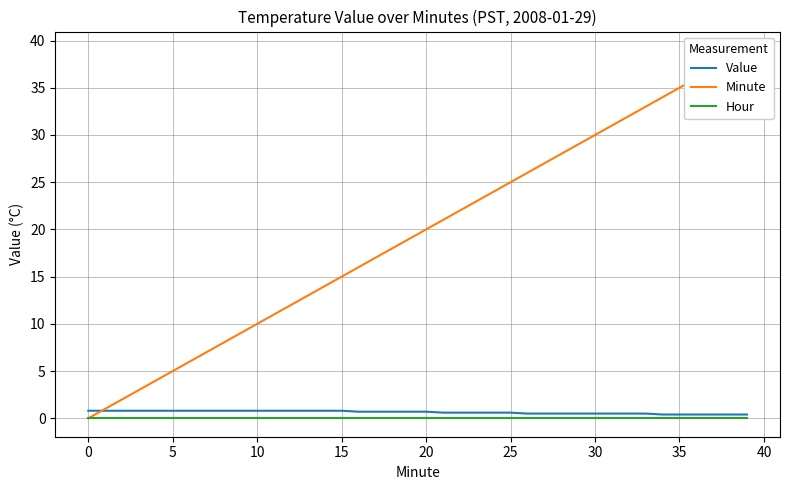

What is the greatest value displayed?

39.0